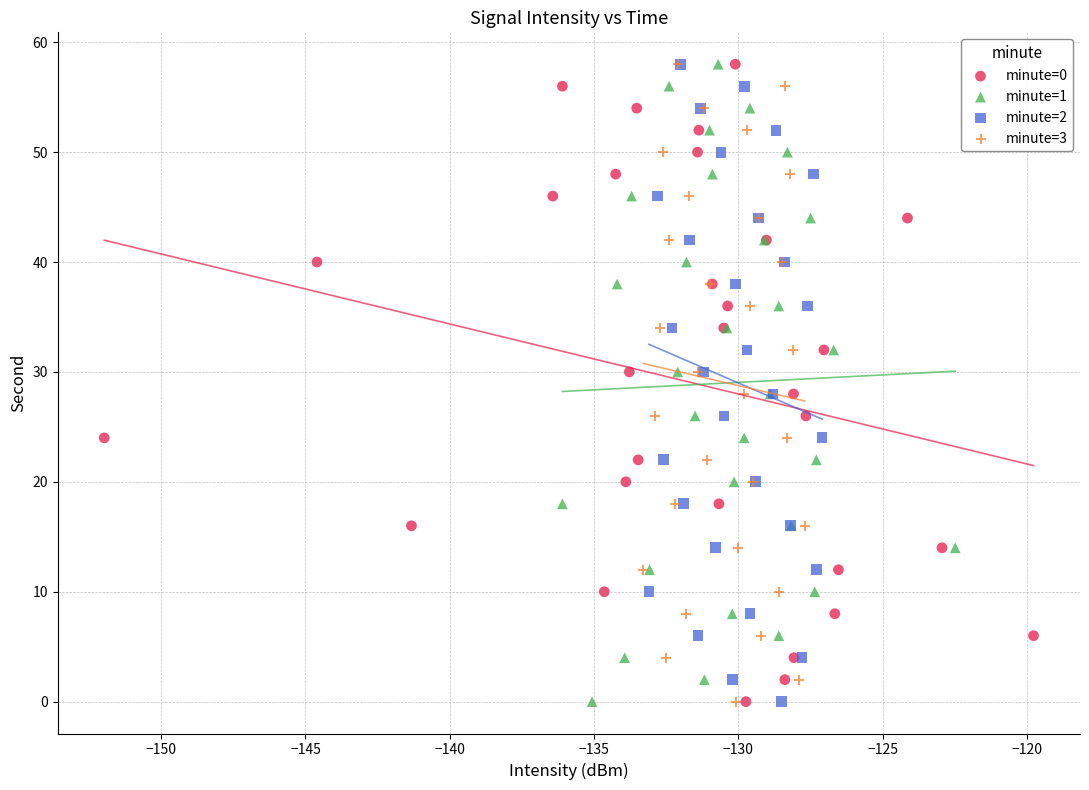

What are all the series names shown in the legend?

minute=0, minute=1, minute=2, minute=3